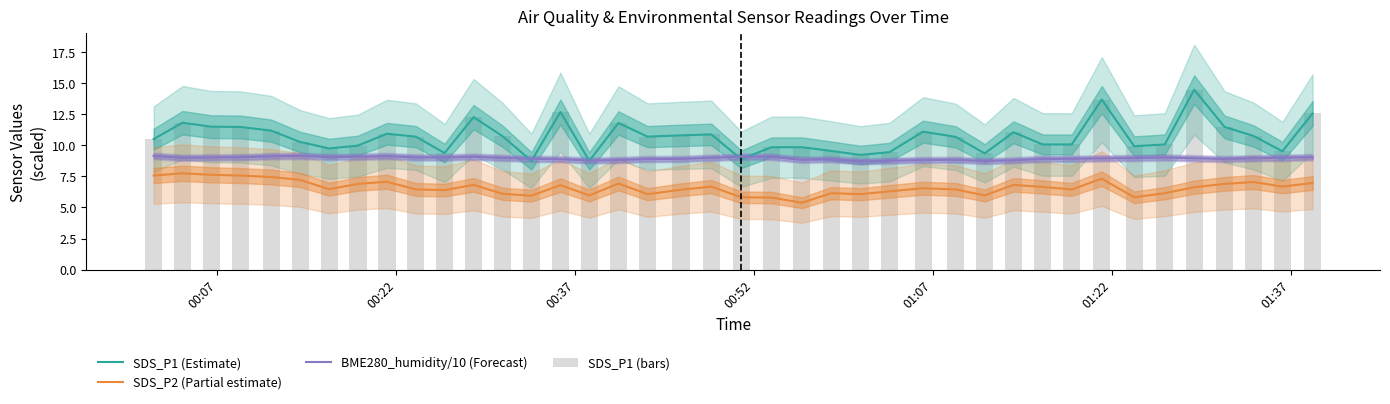

True or false: SDS_P2 (Partial estimate) and SDS_P1 (Estimate) intersect in this chart.

False